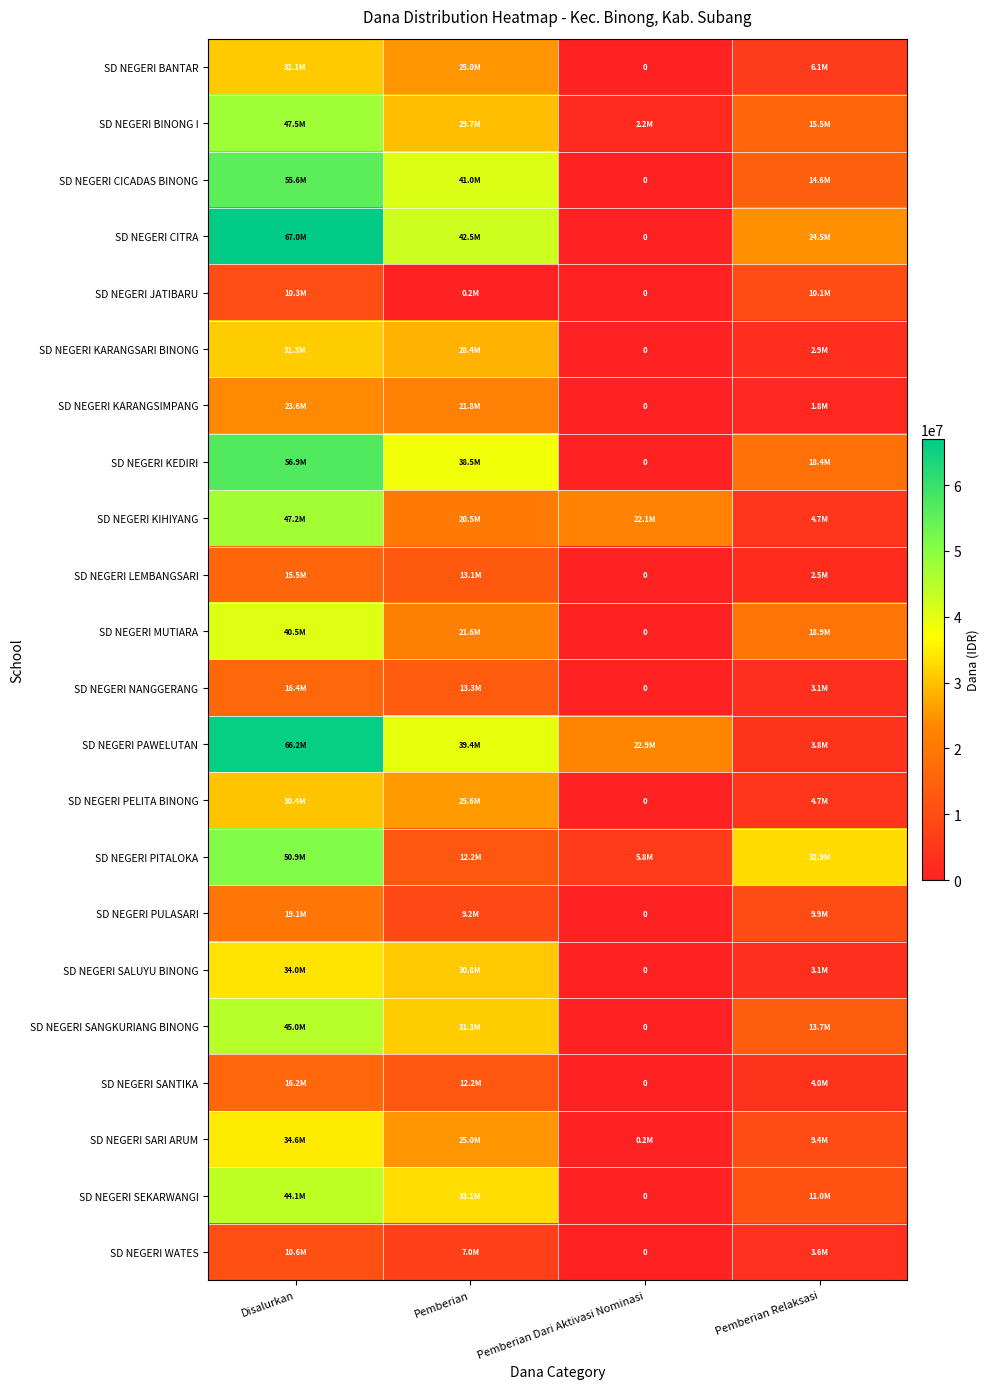

Which label corresponds to the largest value in the chart?

Disalurkan